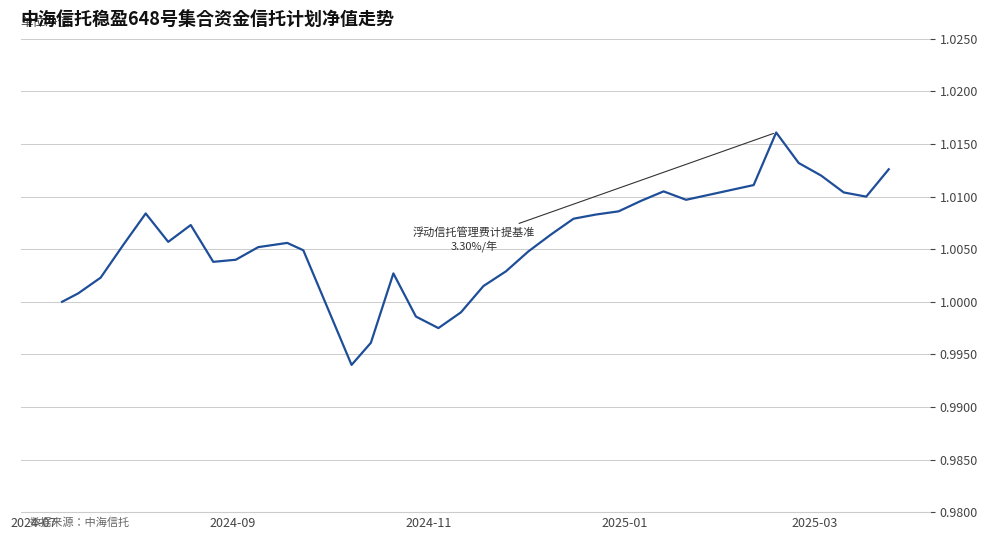

Is this an area chart (filled region under the line)?

No